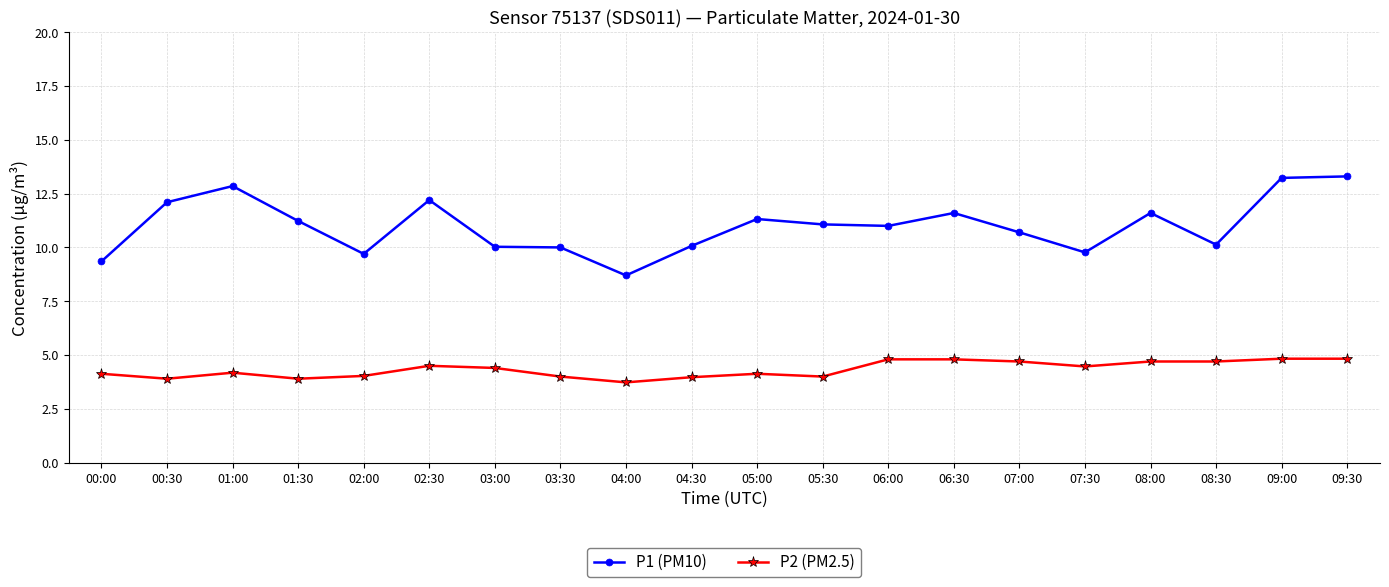

At which category does P2 (PM2.5) reach its first local peak?

01:00